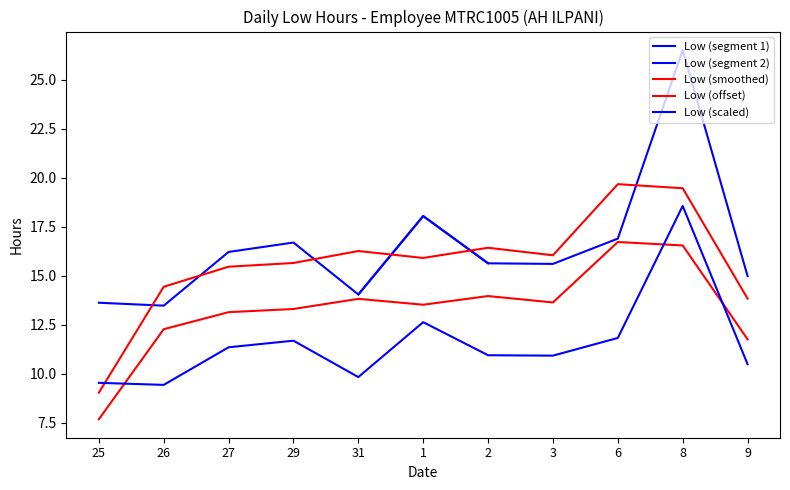

What is the value of the 10th point from the left?

18.6